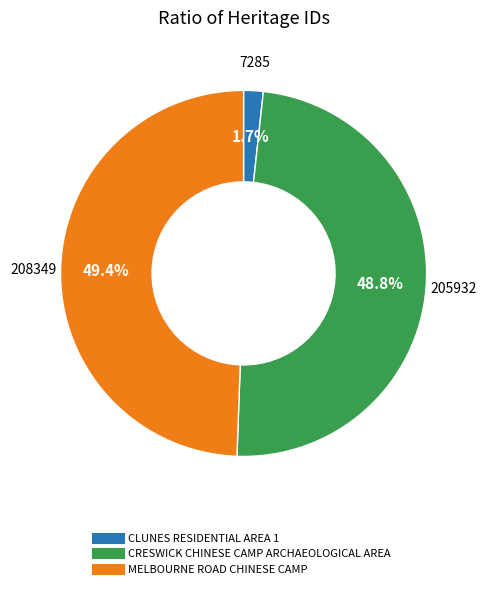

How many slices are in this pie chart?

3